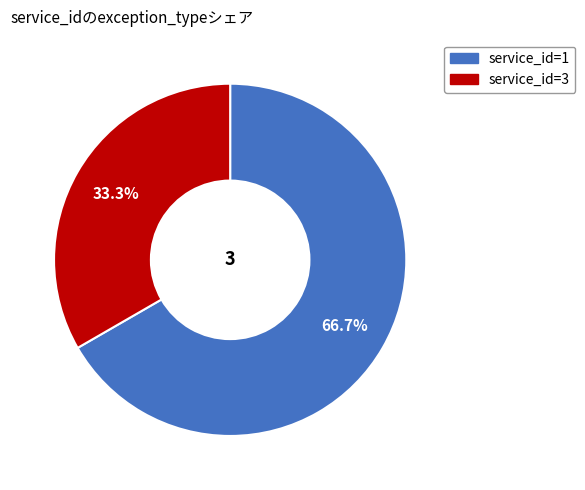

How many slices are in this pie chart?

2